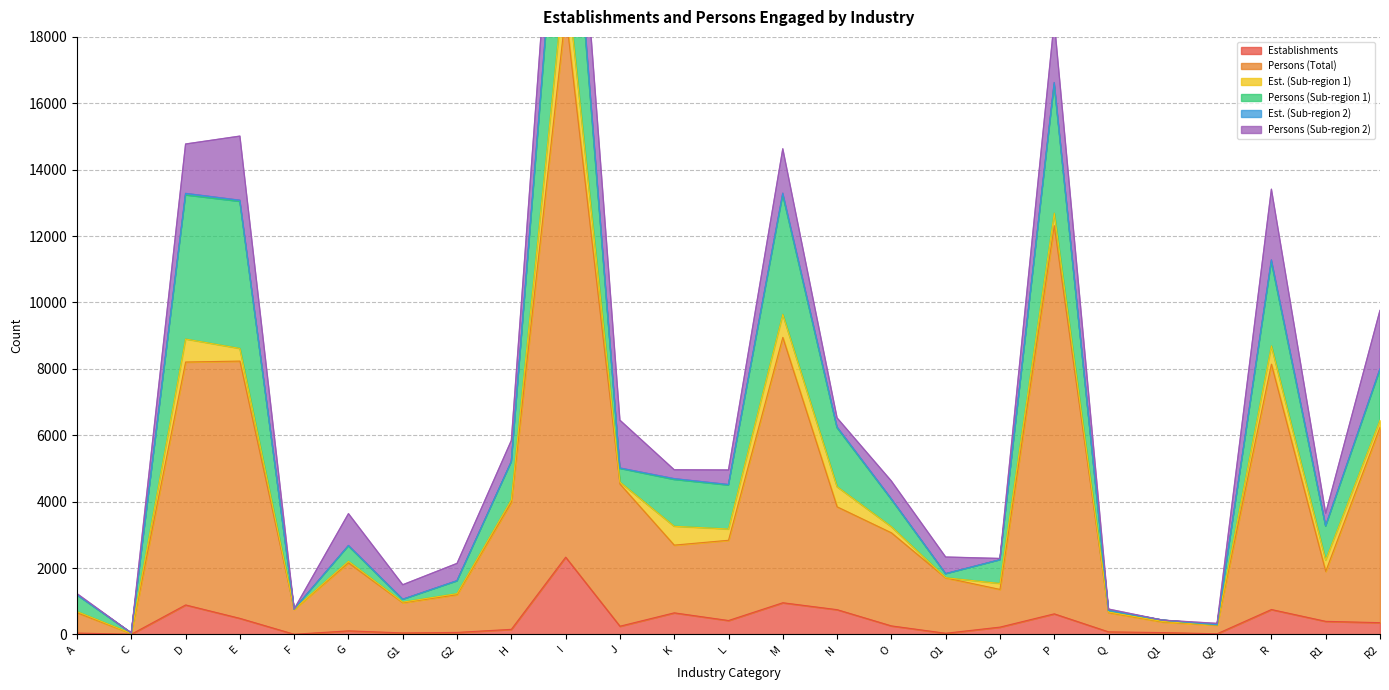

Which series has the widest spread of values?

Persons (Total)